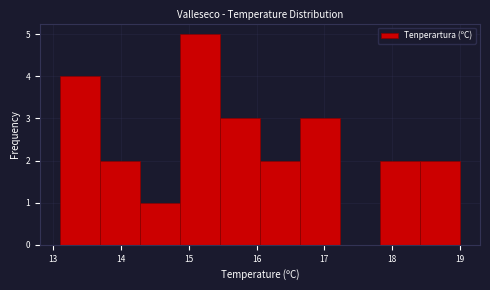

Which range on the x-axis has the tallest bar?

14.87 to 15.46